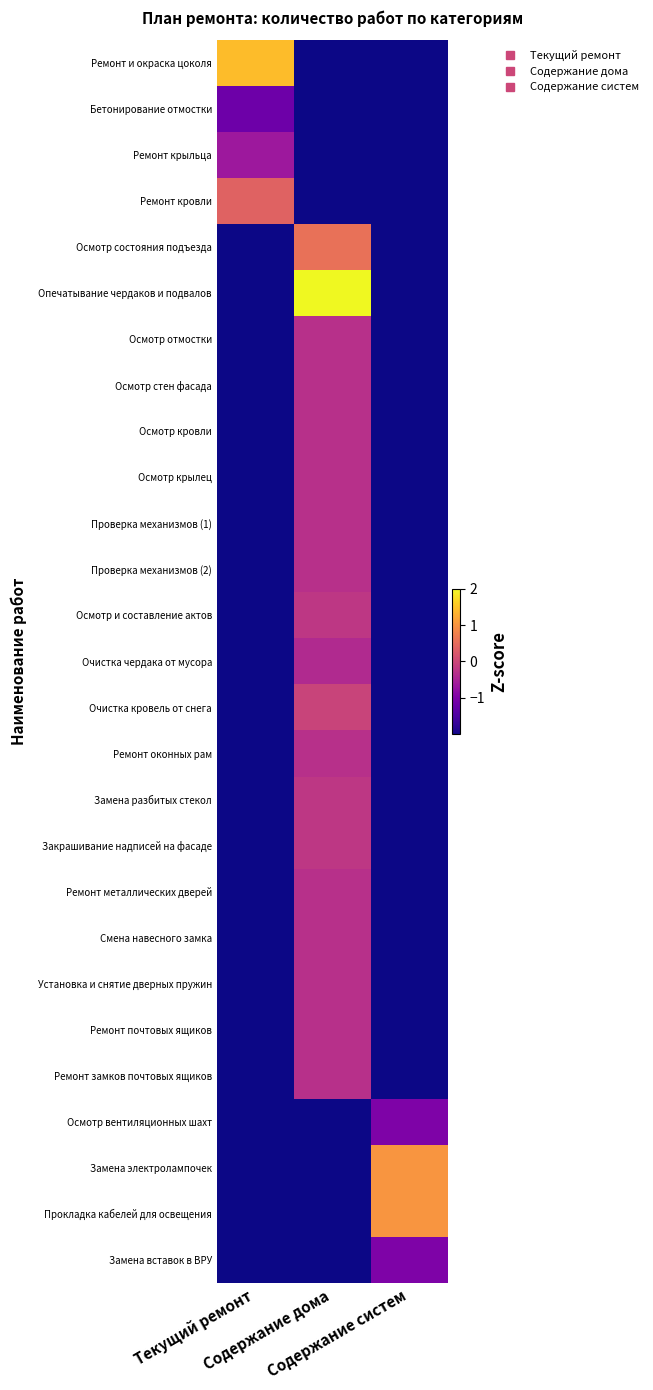

Reading left to right, list all the values displayed in this chart.

Ремонт и окраска цоколя: Текущий ремонт=1.4	Содержание дома=-2.0	Содержание систем=-2.0
Бетонирование отмостки: Текущий ремонт=-1.2	Содержание дома=-2.0	Содержание систем=-2.0
Ремонт крыльца: Текущий ремонт=-0.7	Содержание дома=-2.0	Содержание систем=-2.0
Ремонт кровли: Текущий ремонт=0.4	Содержание дома=-2.0	Содержание систем=-2.0
Осмотр состояния подъезда: Текущий ремонт=-2.0	Содержание дома=0.6	Содержание систем=-2.0
Опечатывание чердаков и подвалов: Текущий ремонт=-2.0	Содержание дома=4.2	Содержание систем=-2.0
Осмотр отмостки: Текущий ремонт=-2.0	Содержание дома=-0.3	Содержание систем=-2.0
Осмотр стен фасада: Текущий ремонт=-2.0	Содержание дома=-0.3	Содержание систем=-2.0
Осмотр кровли: Текущий ремонт=-2.0	Содержание дома=-0.3	Содержание систем=-2.0
Осмотр крылец: Текущий ремонт=-2.0	Содержание дома=-0.3	Содержание систем=-2.0
Проверка механизмов (1): Текущий ремонт=-2.0	Содержание дома=-0.3	Содержание систем=-2.0
Проверка механизмов (2): Текущий ремонт=-2.0	Содержание дома=-0.3	Содержание систем=-2.0
Осмотр и составление актов: Текущий ремонт=-2.0	Содержание дома=-0.2	Содержание систем=-2.0
Очистка чердака от мусора: Текущий ремонт=-2.0	Содержание дома=-0.4	Содержание систем=-2.0
Очистка кровель от снега: Текущий ремонт=-2.0	Содержание дома=-0.0	Содержание систем=-2.0
Ремонт оконных рам: Текущий ремонт=-2.0	Содержание дома=-0.3	Содержание систем=-2.0
Замена разбитых стекол: Текущий ремонт=-2.0	Содержание дома=-0.2	Содержание систем=-2.0
Закрашивание надписей на фасаде: Текущий ремонт=-2.0	Содержание дома=-0.2	Содержание систем=-2.0
Ремонт металлических дверей: Текущий ремонт=-2.0	Содержание дома=-0.3	Содержание систем=-2.0
Смена навесного замка: Текущий ремонт=-2.0	Содержание дома=-0.3	Содержание систем=-2.0
Установка и снятие дверных пружин: Текущий ремонт=-2.0	Содержание дома=-0.3	Содержание систем=-2.0
Ремонт почтовых ящиков: Текущий ремонт=-2.0	Содержание дома=-0.3	Содержание систем=-2.0
Ремонт замков почтовых ящиков: Текущий ремонт=-2.0	Содержание дома=-0.3	Содержание систем=-2.0
Осмотр вентиляционных шахт: Текущий ремонт=-2.0	Содержание дома=-2.0	Содержание систем=-1.0
Замена электролампочек: Текущий ремонт=-2.0	Содержание дома=-2.0	Содержание систем=1.0
Прокладка кабелей для освещения: Текущий ремонт=-2.0	Содержание дома=-2.0	Содержание систем=1.0
Замена вставок в ВРУ: Текущий ремонт=-2.0	Содержание дома=-2.0	Содержание систем=-1.0